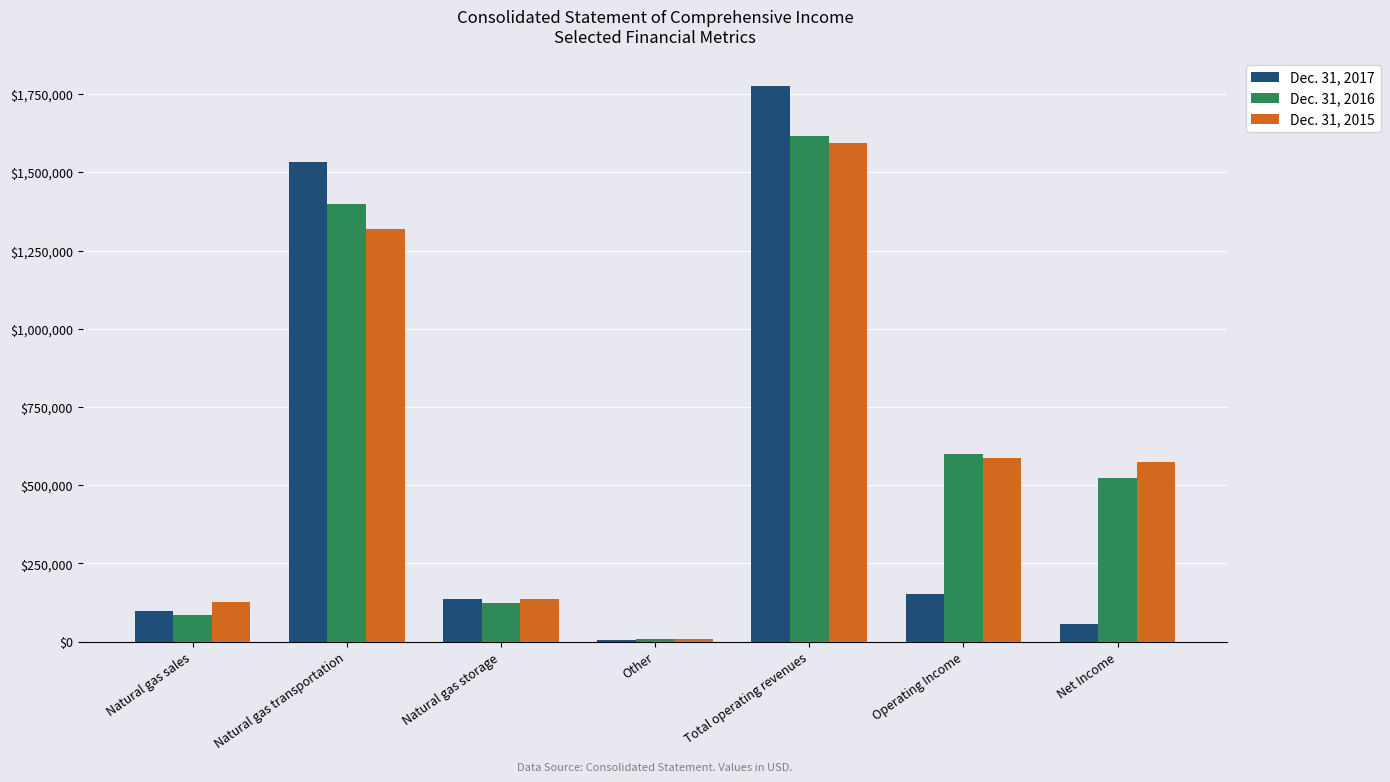

What is the difference between the maximum and minimum values in the Dec. 31, 2015 series?

1582413